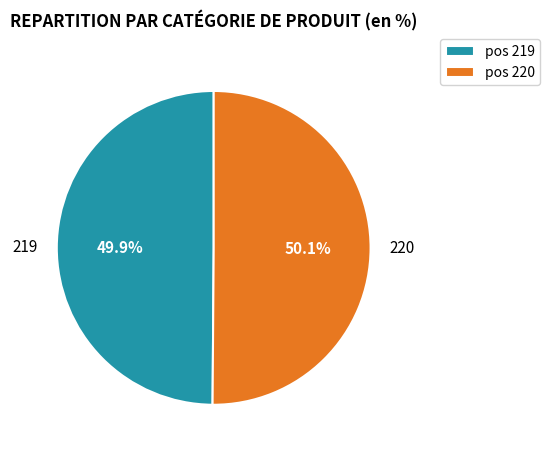

To the nearest percent, what is the average slice percentage?

50%